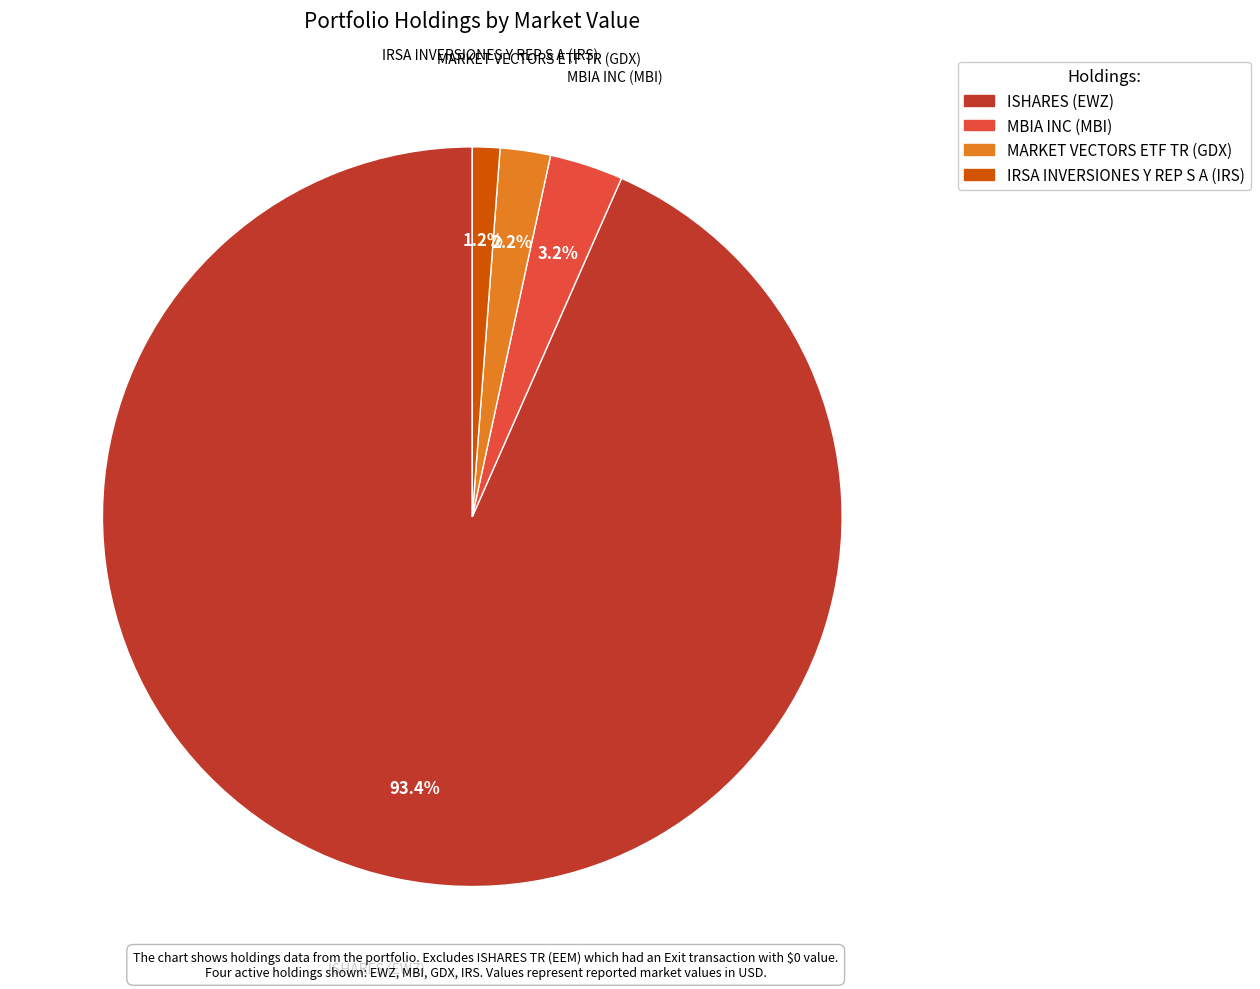

Between MARKET VECTORS ETF TR (GDX) and IRSA INVERSIONES Y REP S A (IRS), which is larger?

MARKET VECTORS ETF TR (GDX)